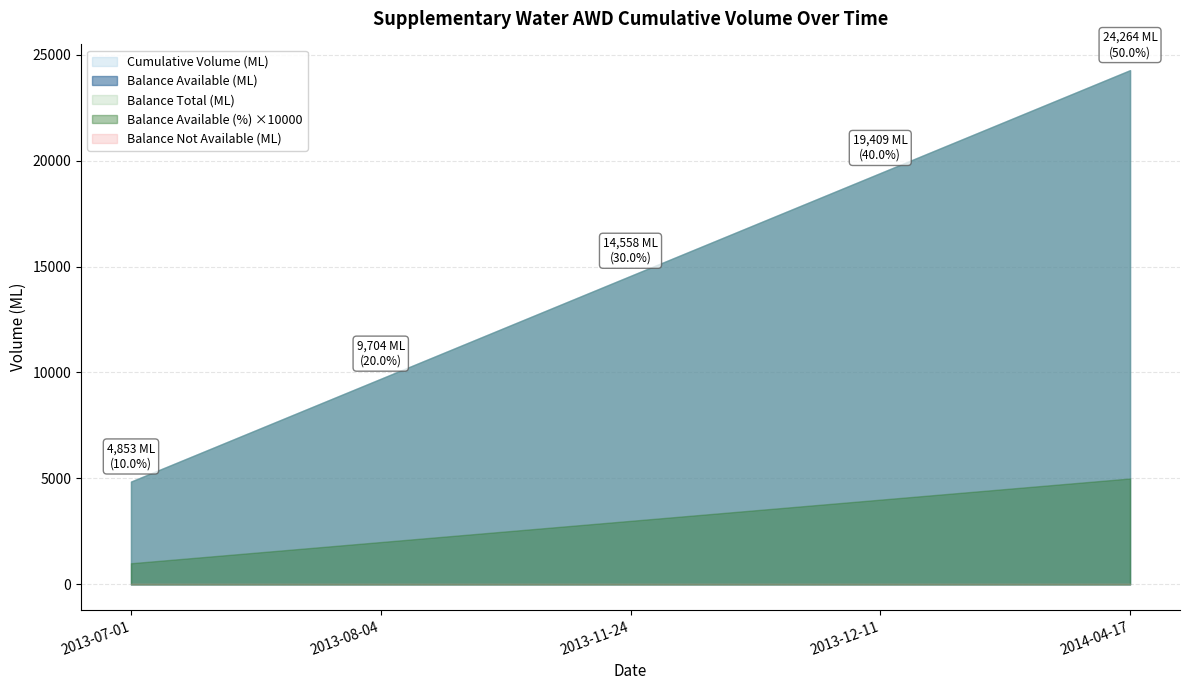

Which category has the highest value across all series?

2014-04-17